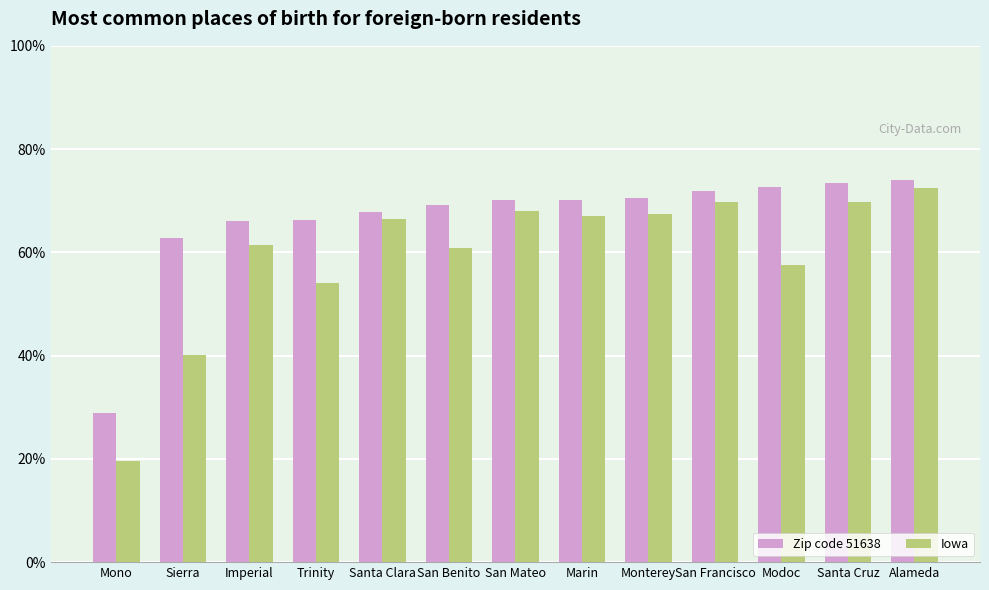

Rank the series at San Mateo from lowest to highest value.

Iowa, Zip code 51638